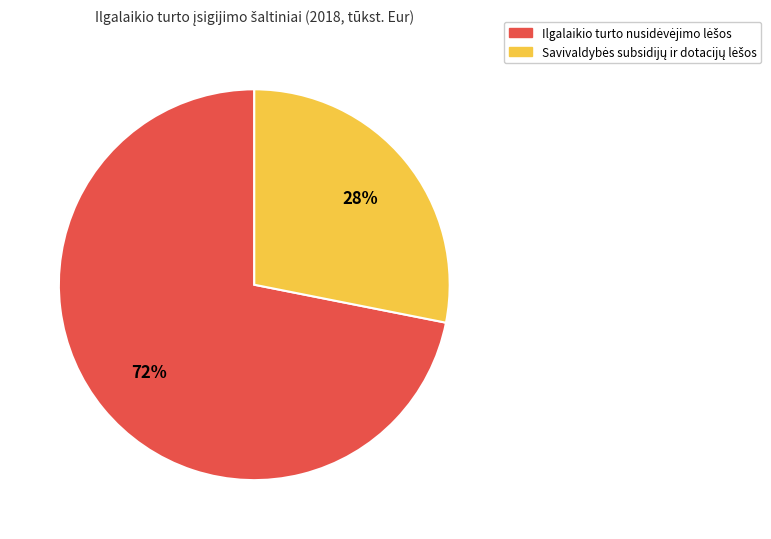

To the nearest percent, what is the average slice percentage?

50%